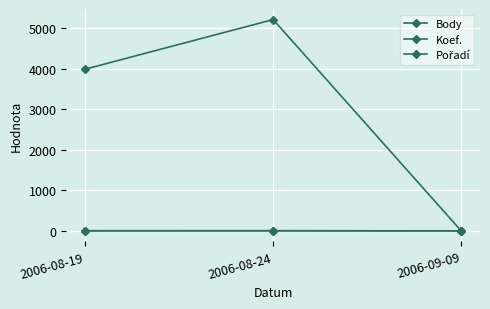

Count the number of data series in this chart.

3